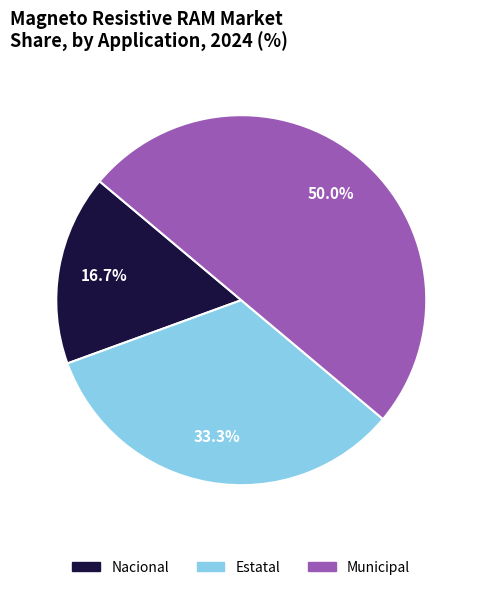

To the nearest percent, what is the difference between the Municipal and Nacional slice percentages?

33%